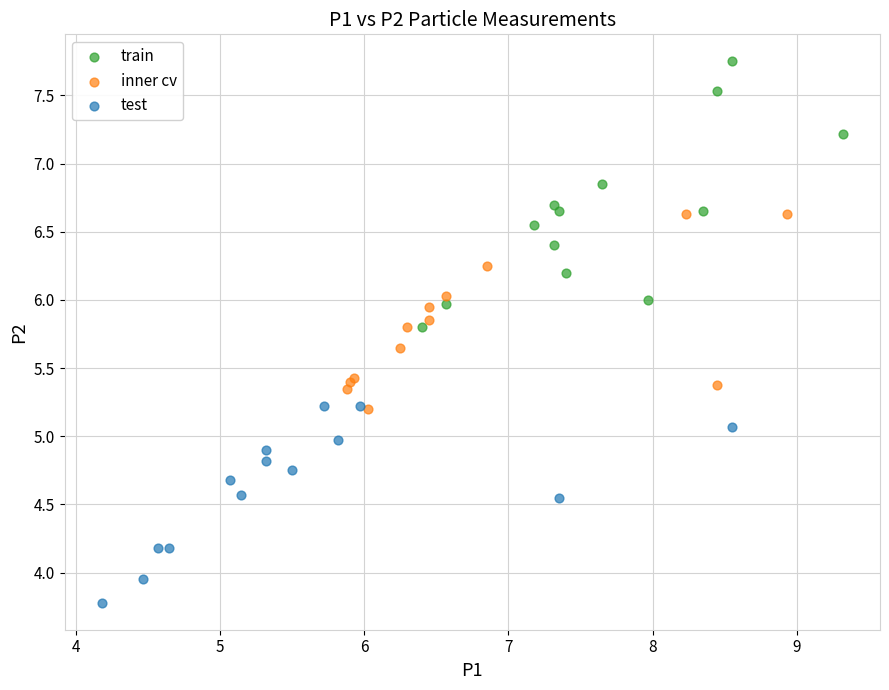

Which series contains the highest Y value?

train